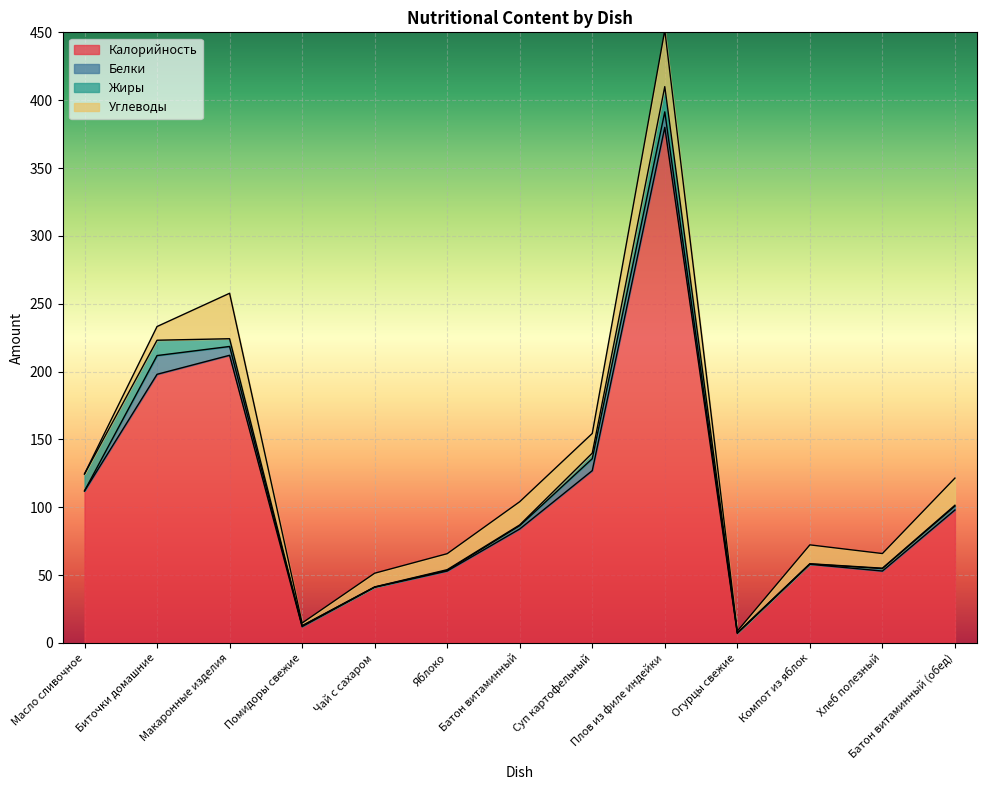

How many data points in Калорийность are above 84?

6